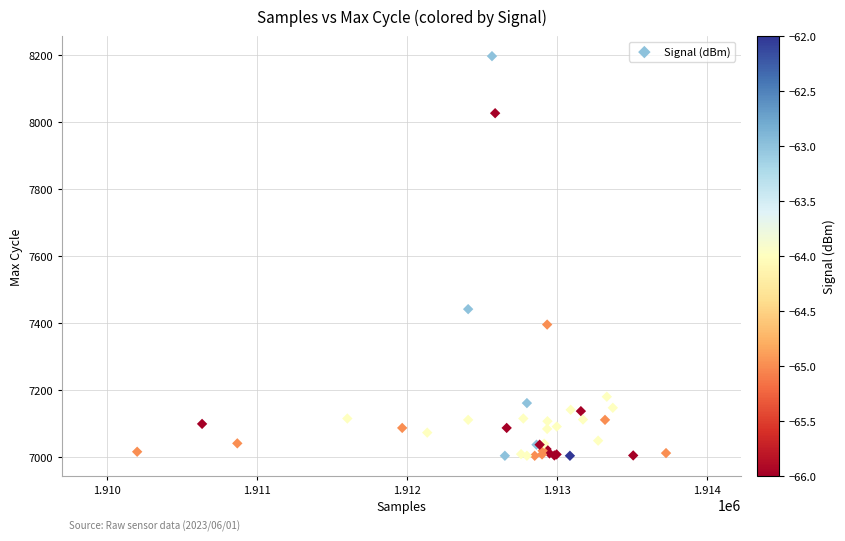

What Y value in the scatter plot is closest to 7600?

7442